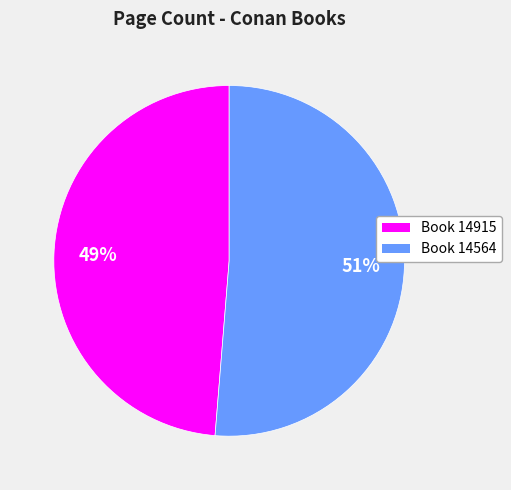

Is there any slice that represents more than half of the pie?

Yes